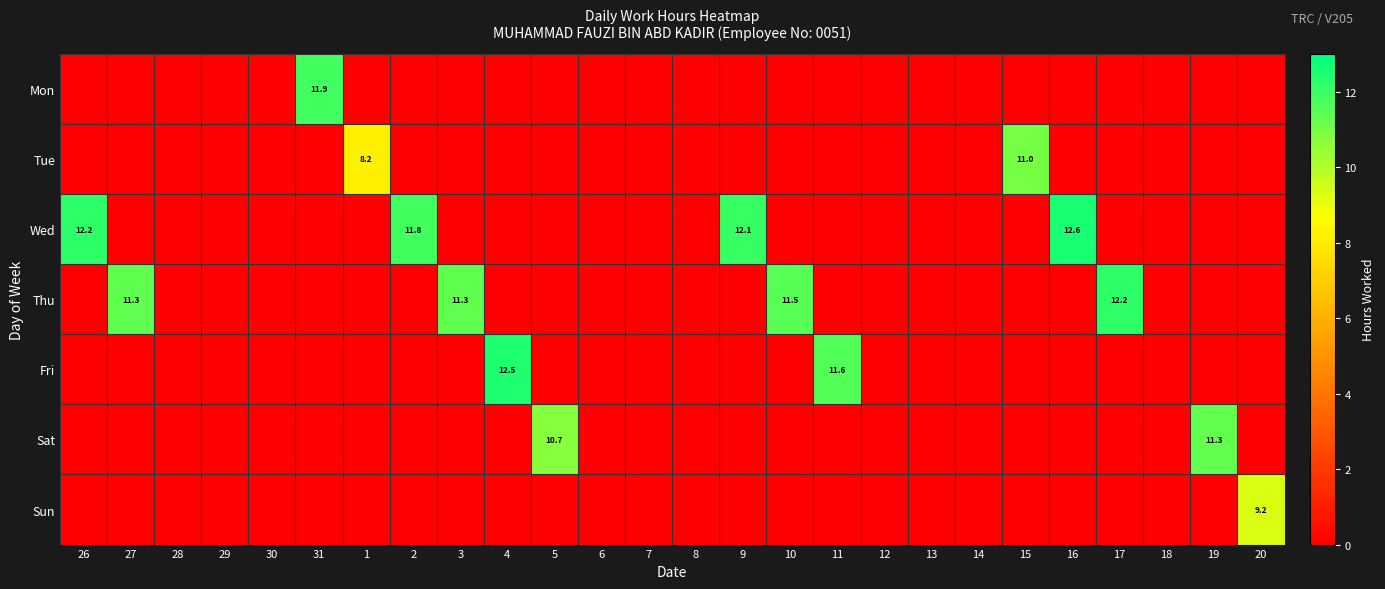

The Thu series shows 12.2 at 17. True or false?

True